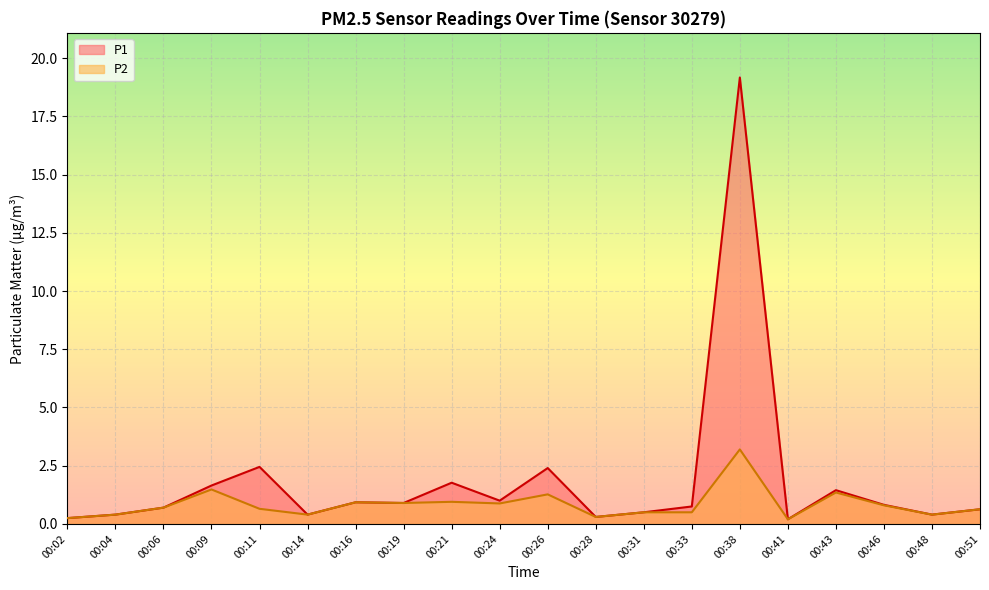

In P2, how many points are higher than both neighbors (excluding endpoints)?

6